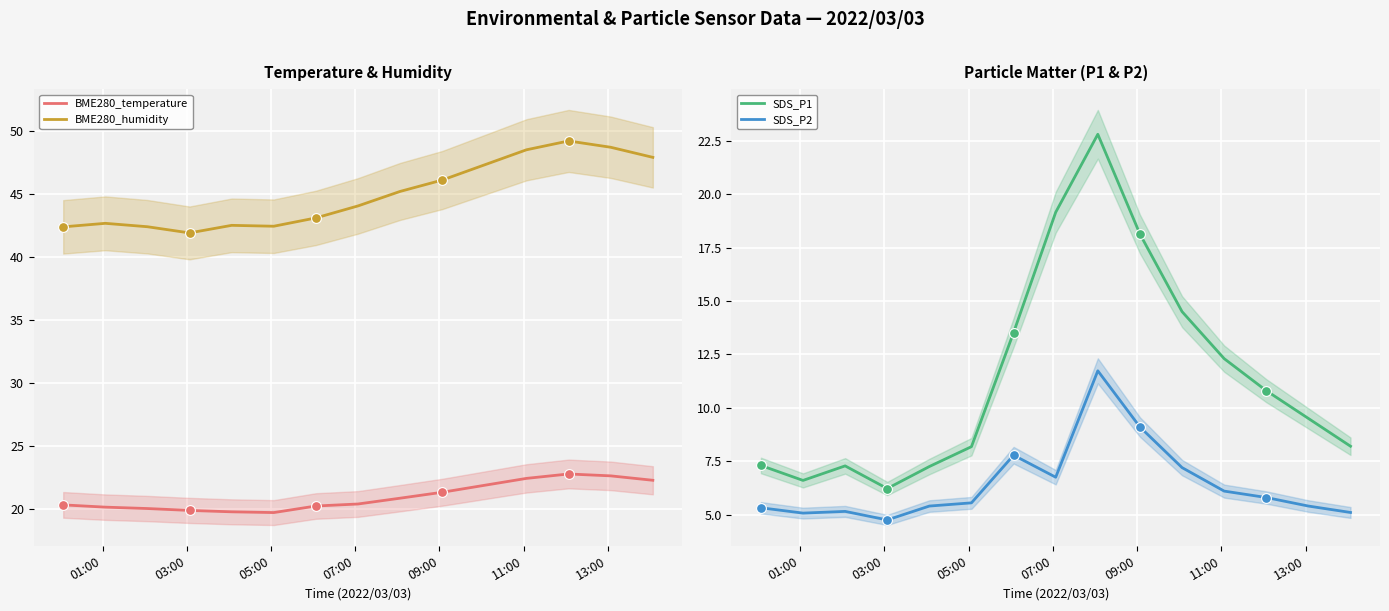

What are all the series names shown in the legend?

BME280_temperature, BME280_humidity, SDS_P1, SDS_P2